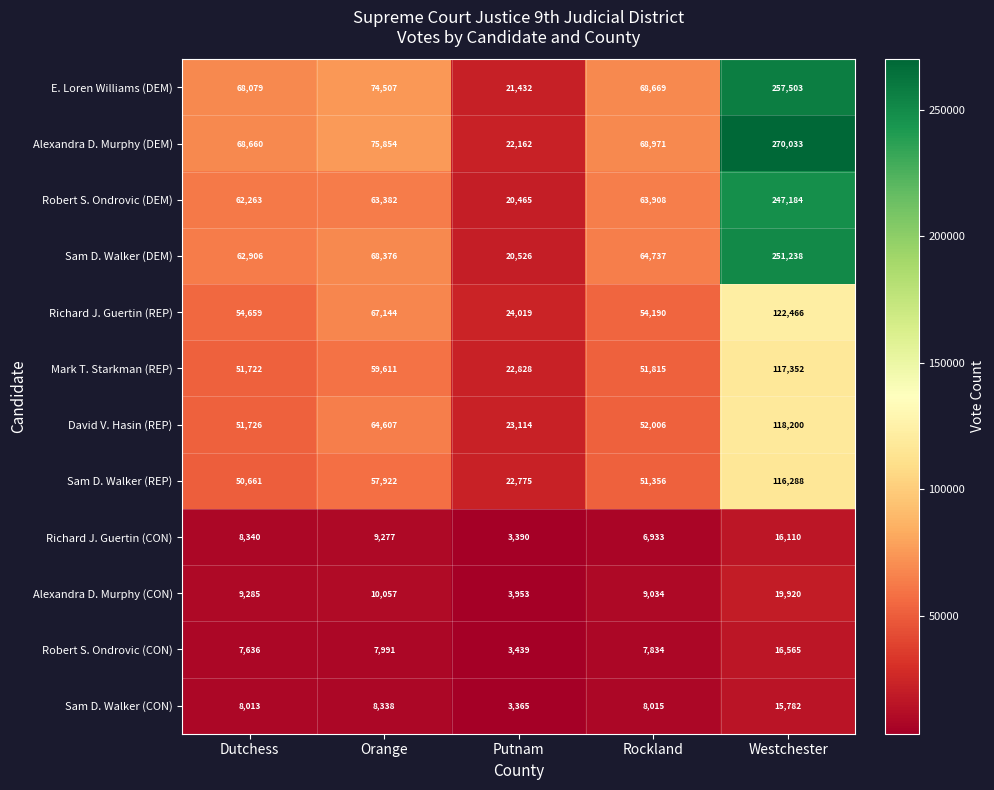

At which category is the sum across all series the highest?

Westchester